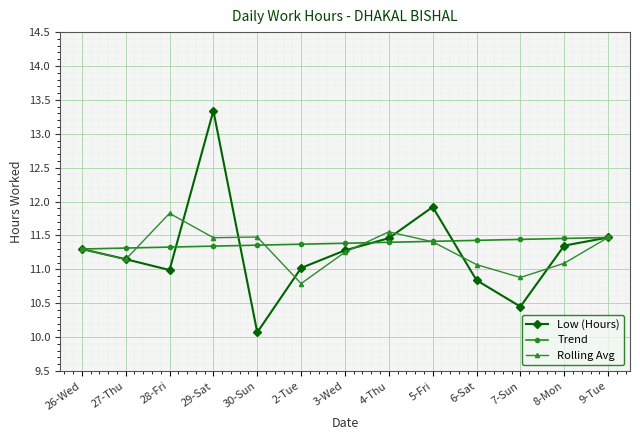

How many data points does each series have?

13